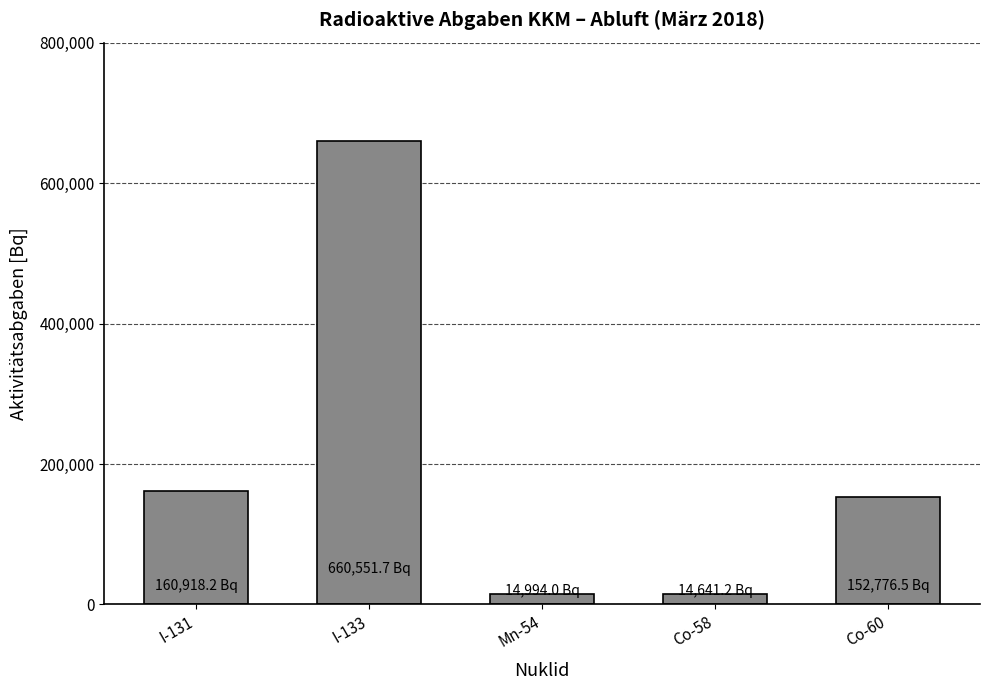

Are the bars grouped side by side (vs. stacked)?

No